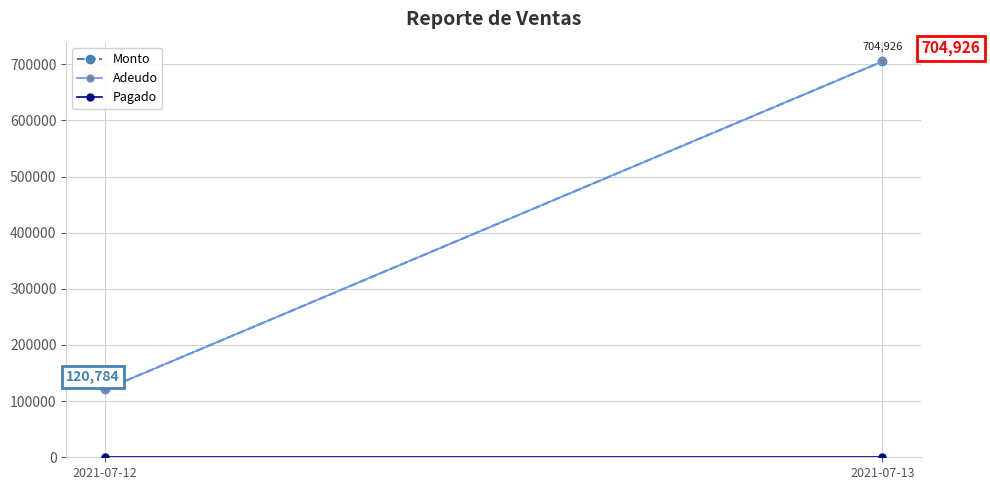

How many data points in Monto are above 704925?

1